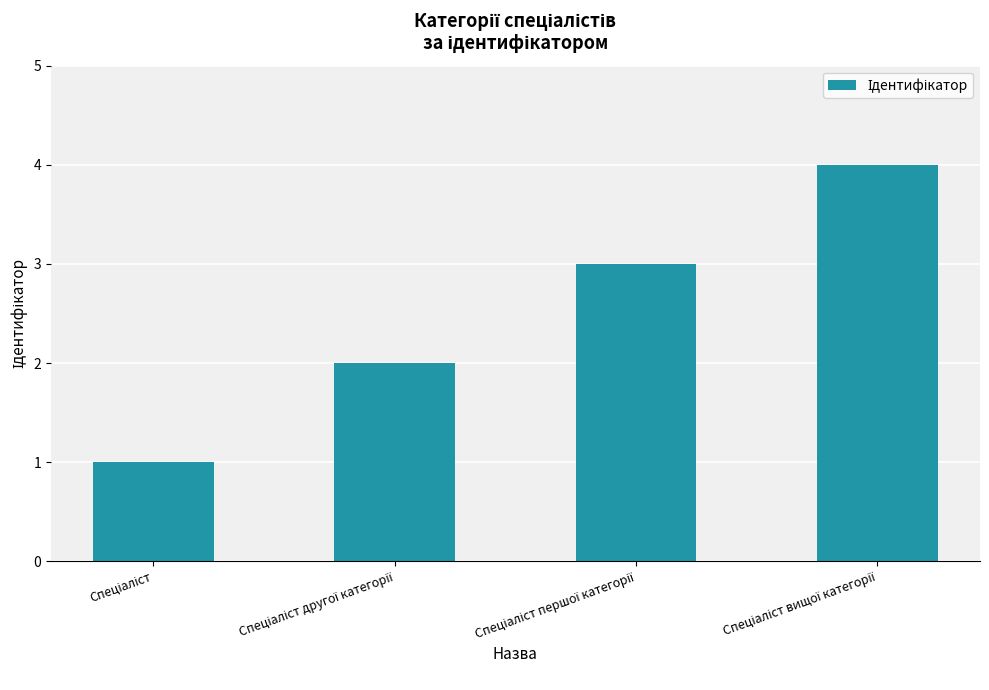

How many values are between 2 and 4?

3